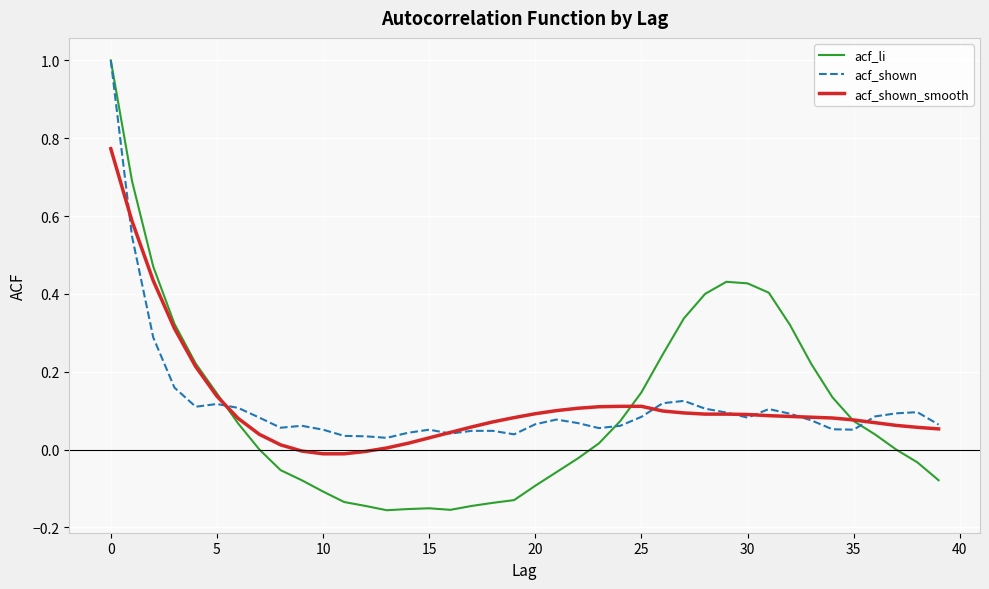

What is the highest value of the acf_shown series?

1.0